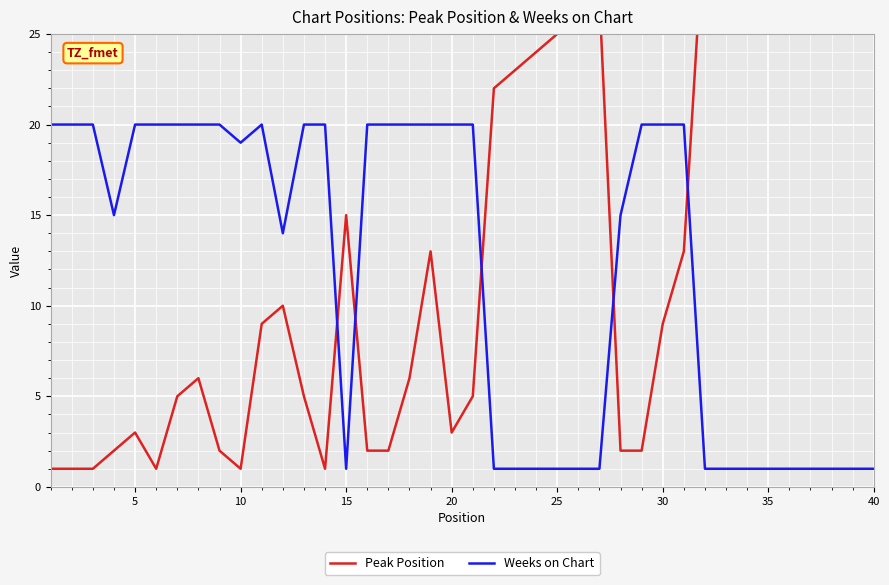

Which series has the largest range (max minus min)?

Peak Position